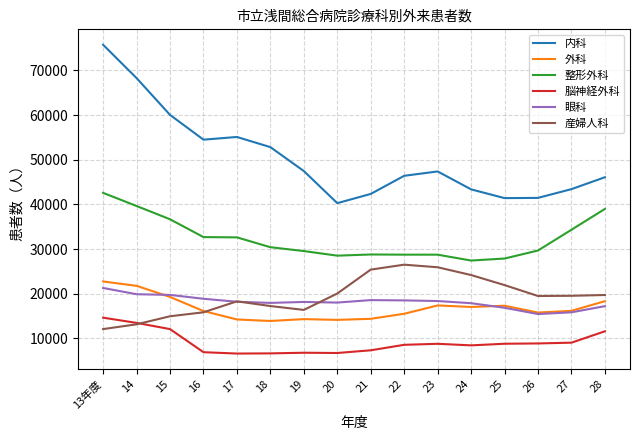

The value of 脳神経外科 at 20 is 9305. True or false?

False